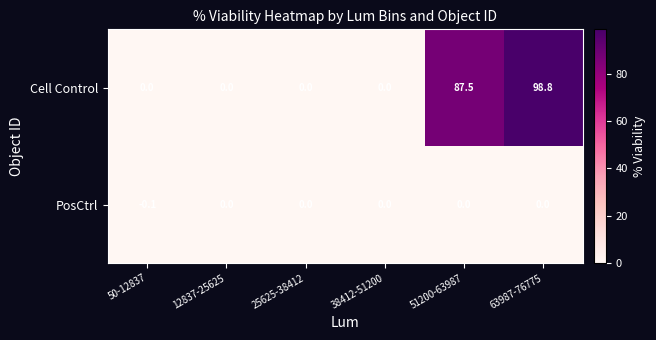

What is the sum of all Cell Control values?

186.3